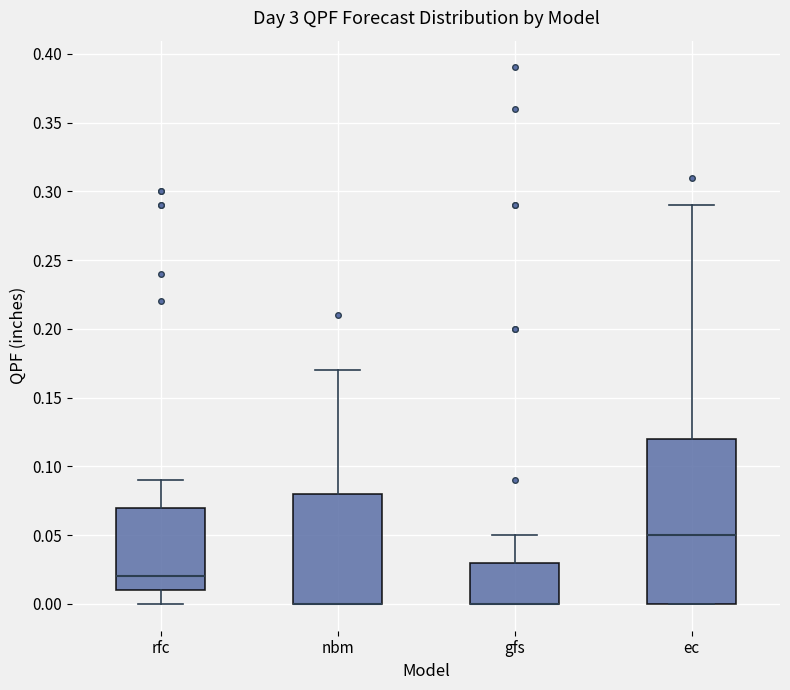

Reading left to right, read every box against the y-axis: the position of its median line, the range the box covers, and the ends of its whiskers. The values are not printed on the chart, so give them approximately, as read against the axis.

rfc: median 0.02, box 0.01 to 0.07, whiskers 0.00 to 0.09
nbm: median 0.00 (drawn on the box's lower edge), box 0.00 to 0.08, whiskers 0.00 to 0.17
gfs: median 0.00 (drawn on the box's lower edge), box 0.00 to 0.03, whiskers 0.00 to 0.05
ec: median 0.05, box 0.00 to 0.12, whiskers 0.00 to 0.29